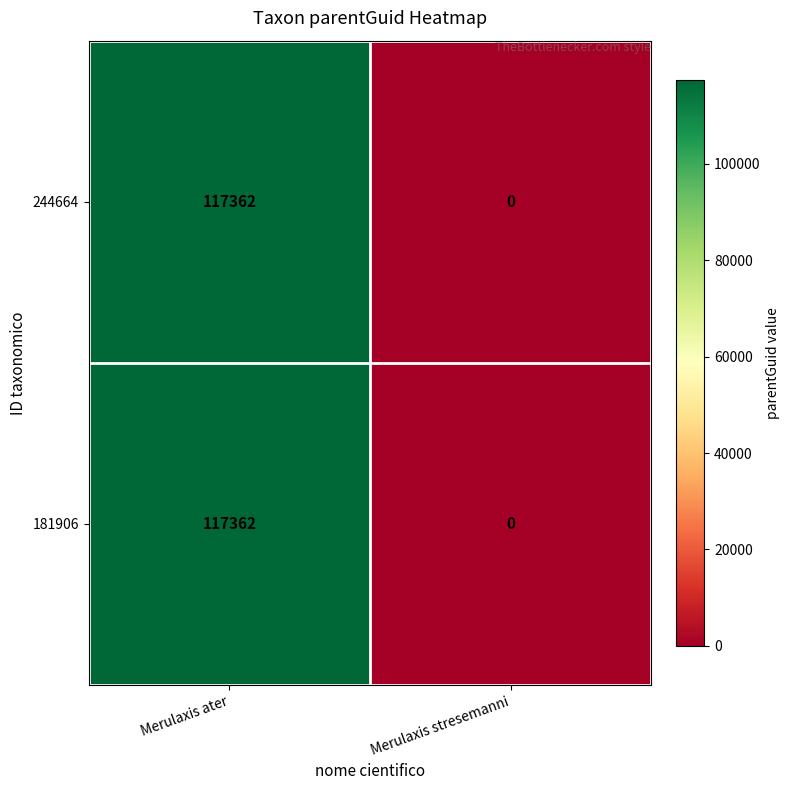

Which label corresponds to the largest value in the chart?

Merulaxis ater